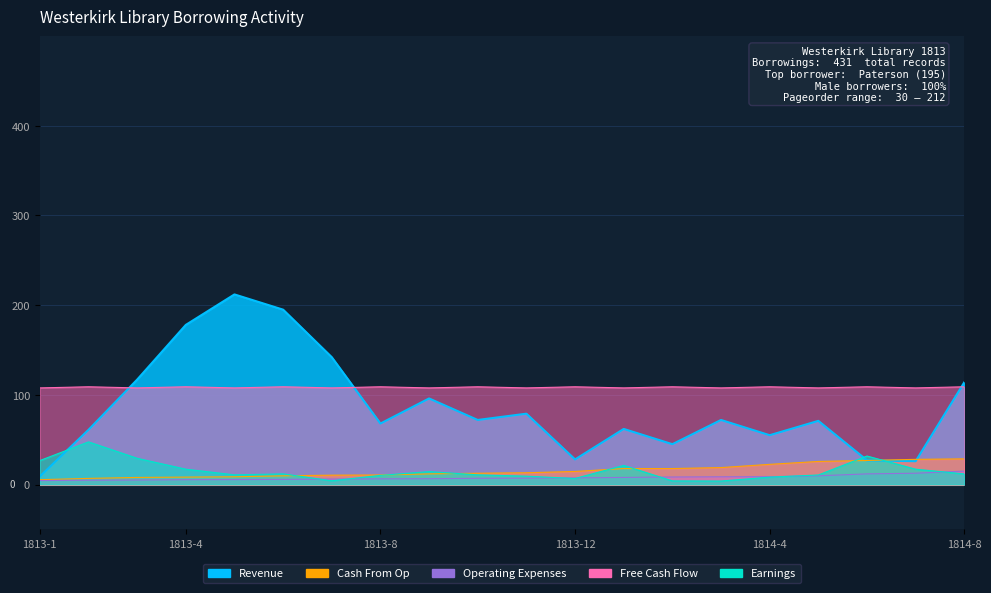

What is the approximate value of Earnings at 1814-8?

11.8